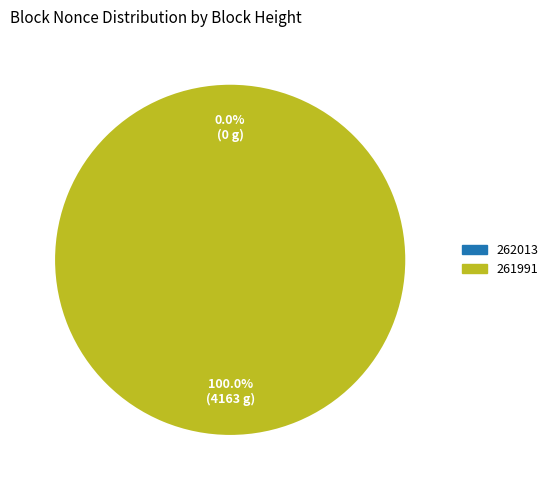

What percentage is the 261991 slice, to the nearest percent?

100%